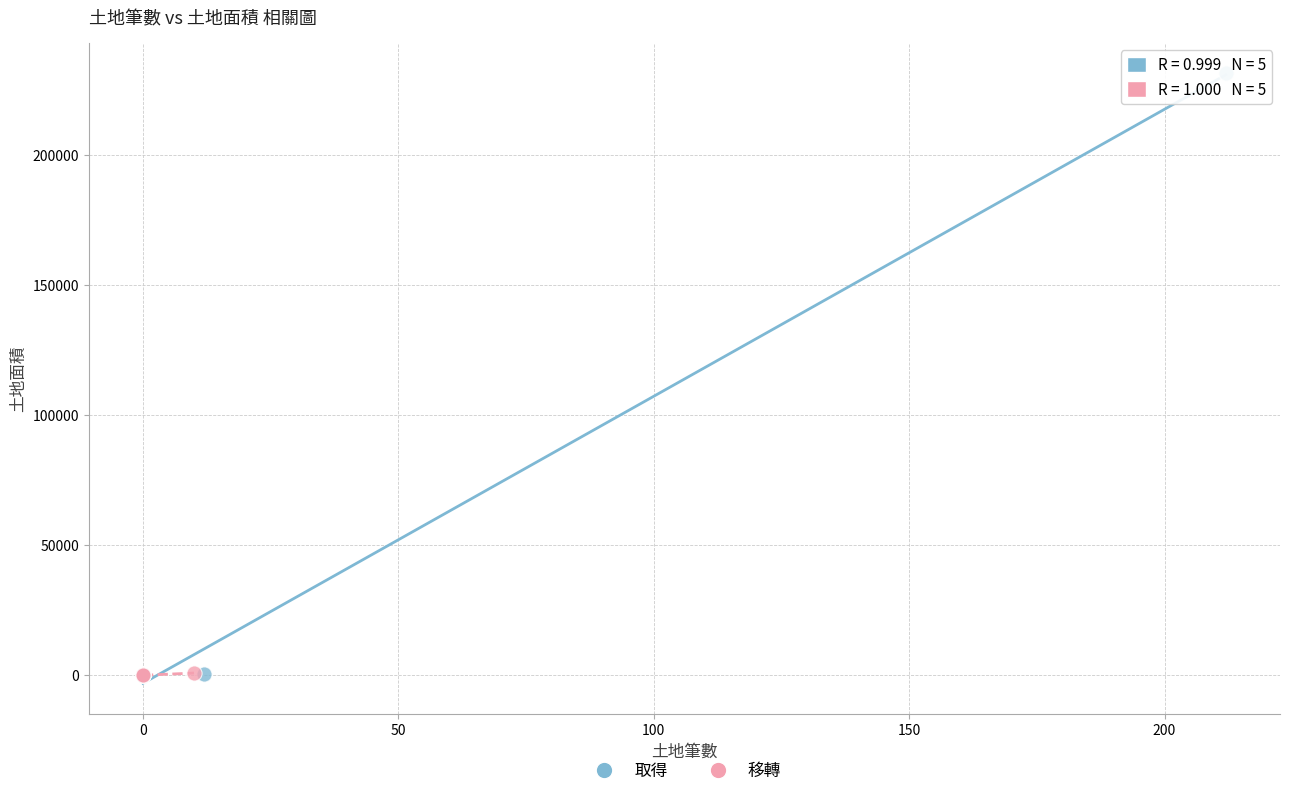

Which series contains the highest Y value?

取得